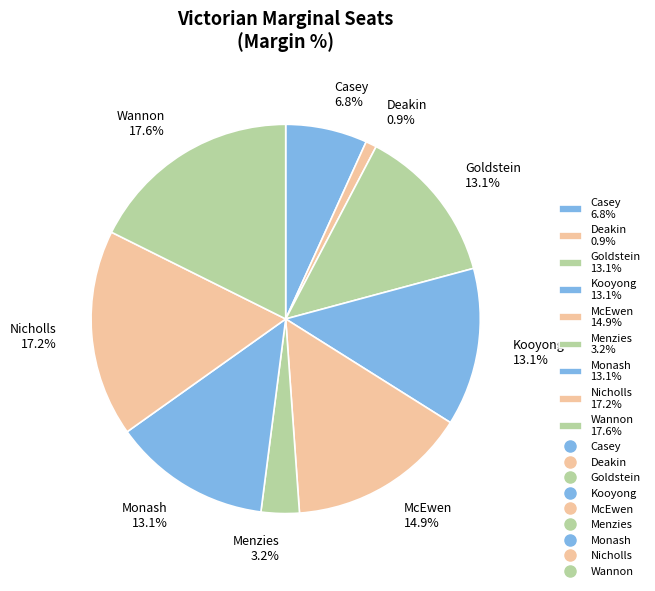

How many segments does this pie chart have?

9